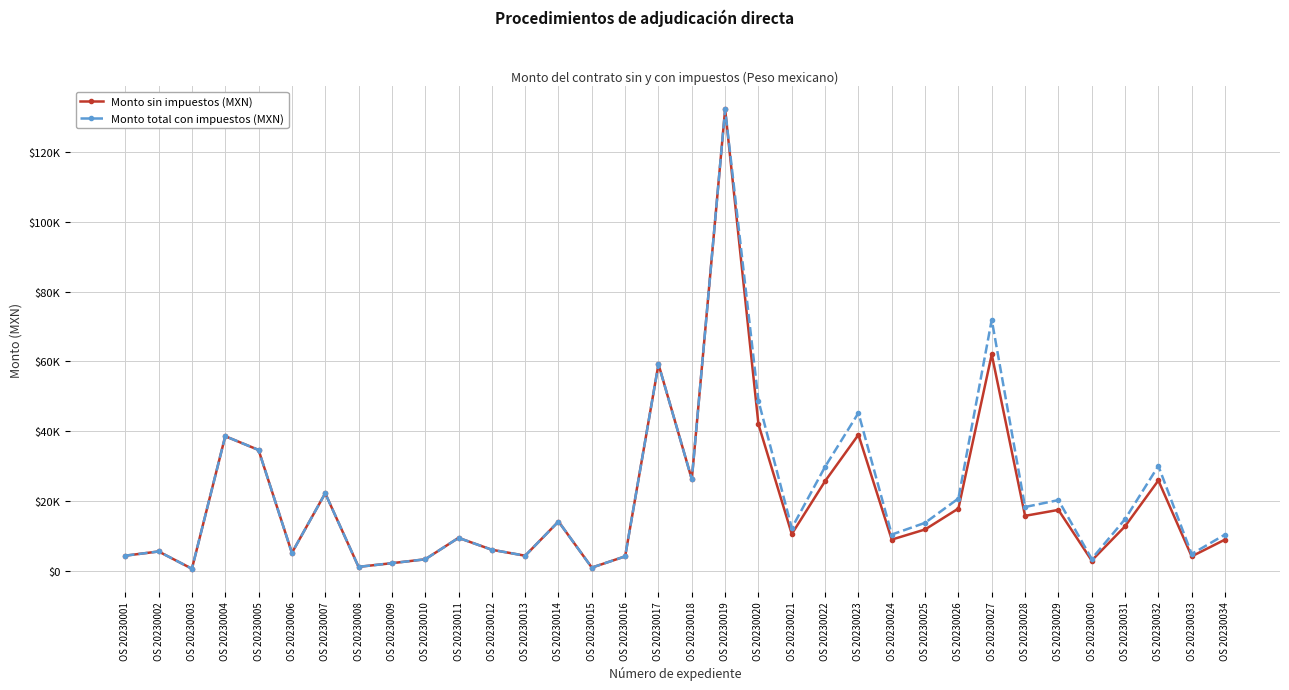

At how many categories does at least one series exceed 10621?

18